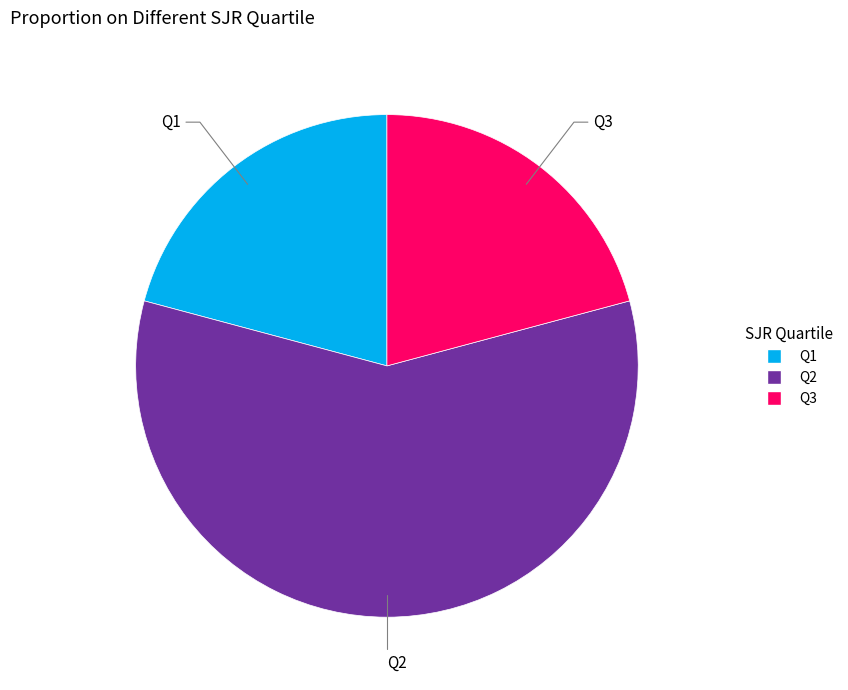

Approximately how many times larger is the value at Q3 compared to Q2?

0.4